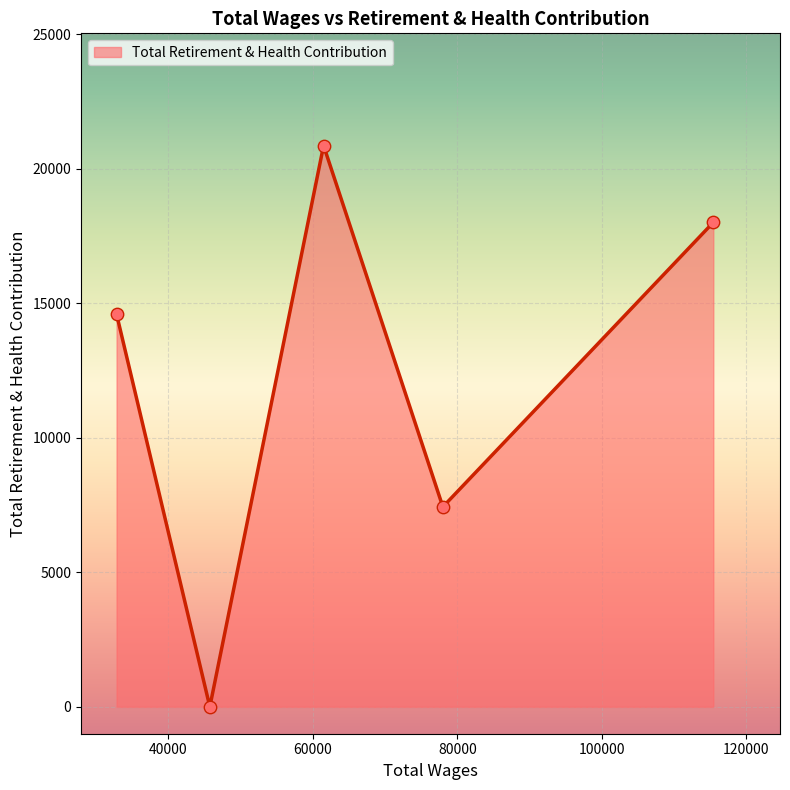

What is the average value?

12174